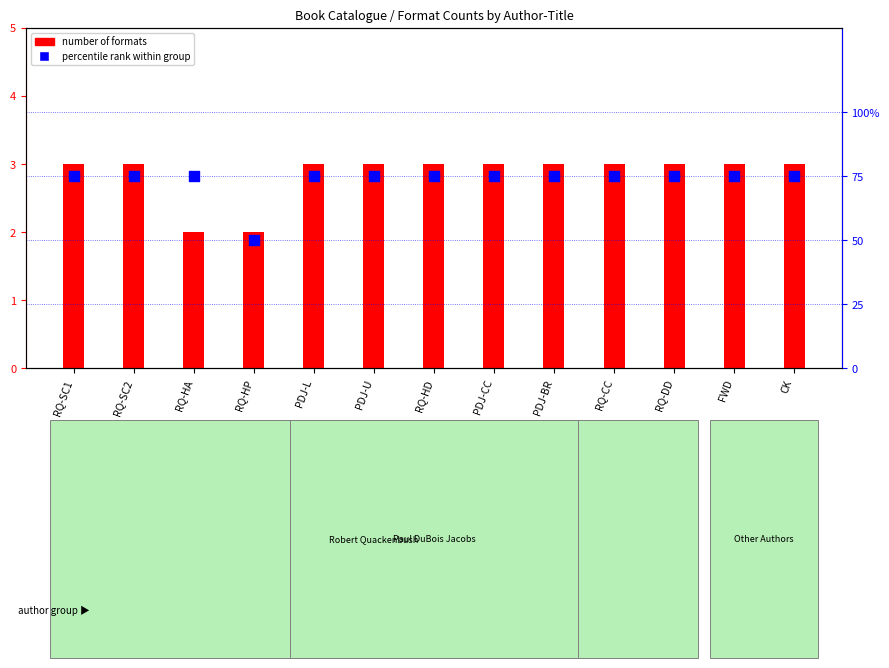

What are all the series names shown in the legend?

number of formats, percentile rank within group